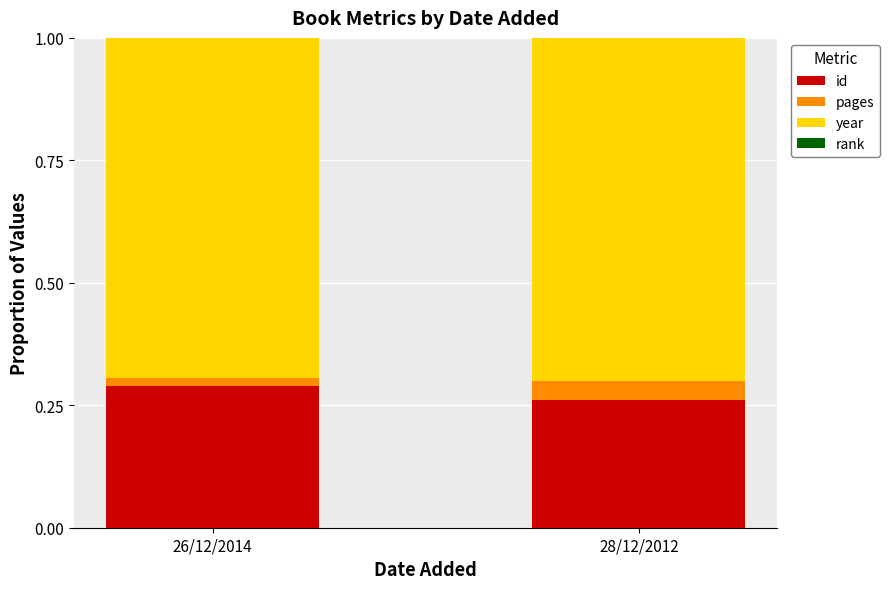

Rank the series by their maximum value, from highest to lowest.

year, id, pages, rank